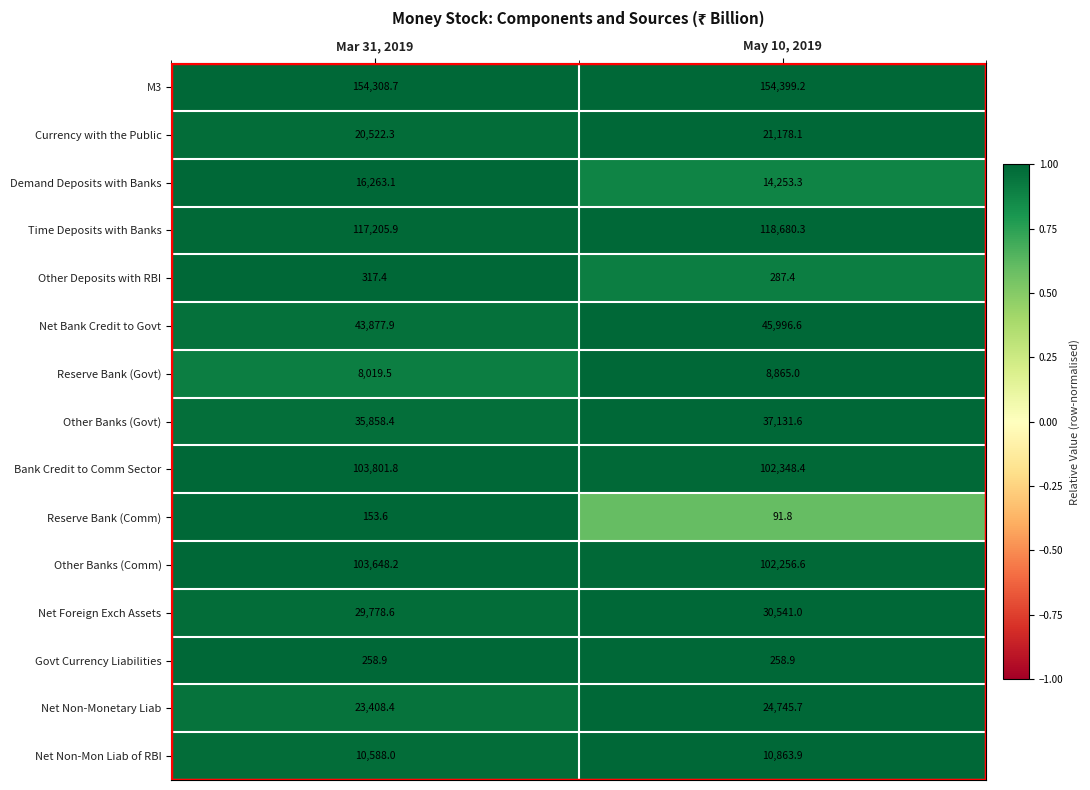

What is the total value across all series at May 10, 2019?

671897.8